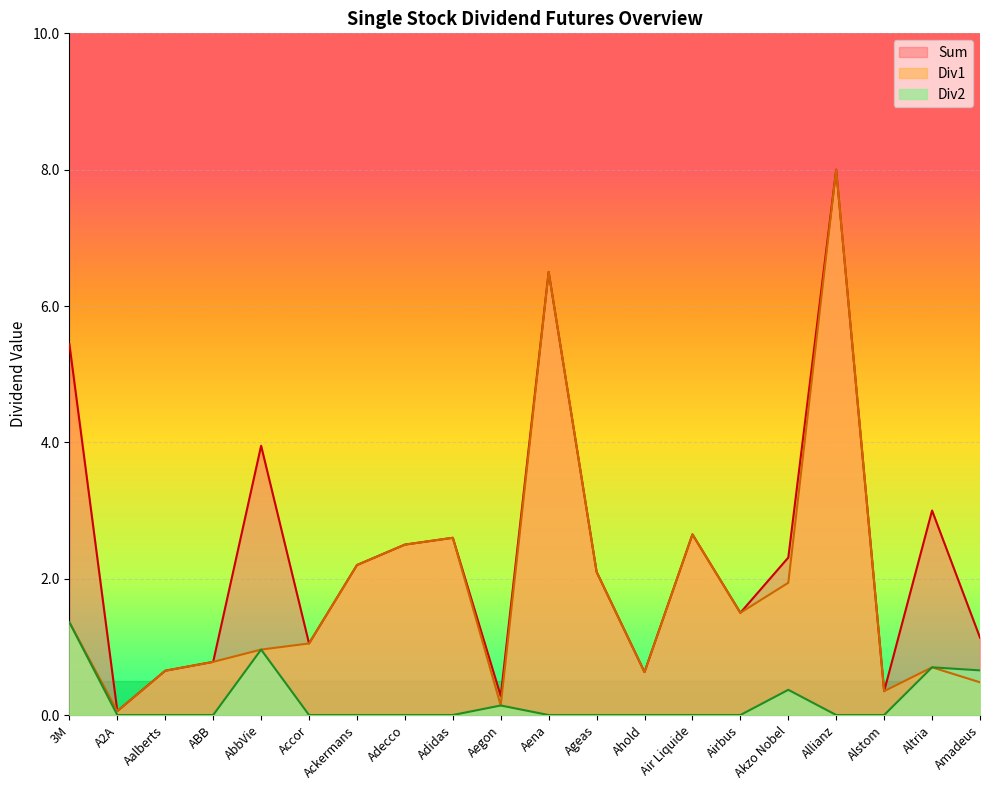

What is the difference between the Div1 values at 3M and A2A?

1.3